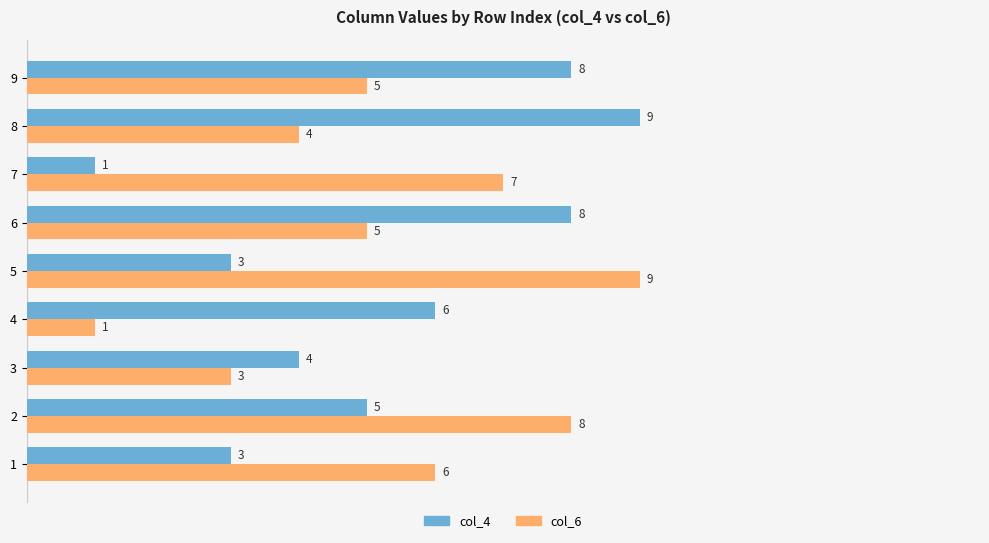

What is the difference between the highest and lowest values at 1?

3